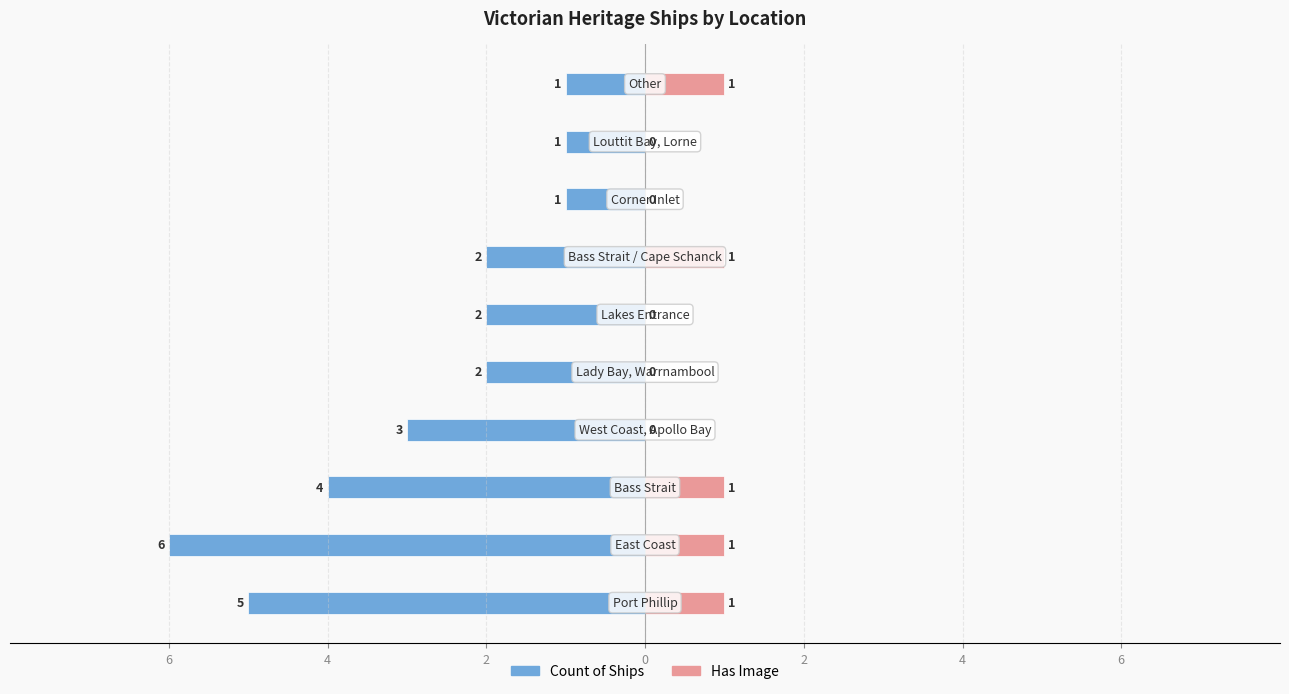

Read the Count of Ships value at 2.

-2